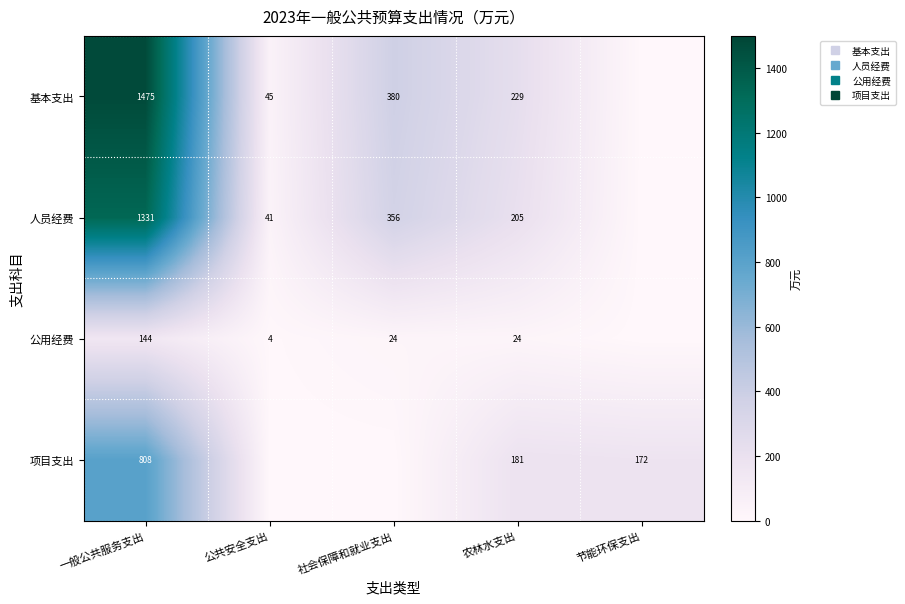

At which category is the sum across all series the highest?

一般公共服务支出